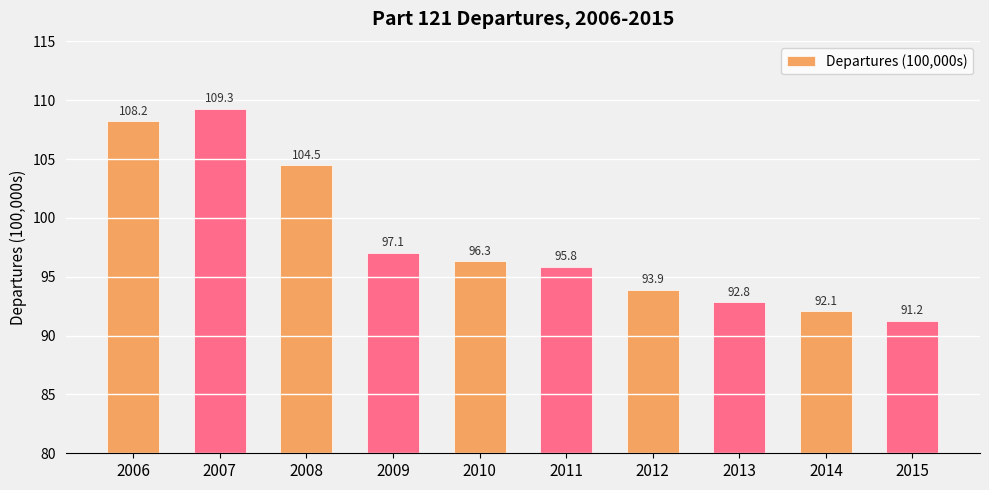

What is the difference between the maximum and minimum values?

18.0